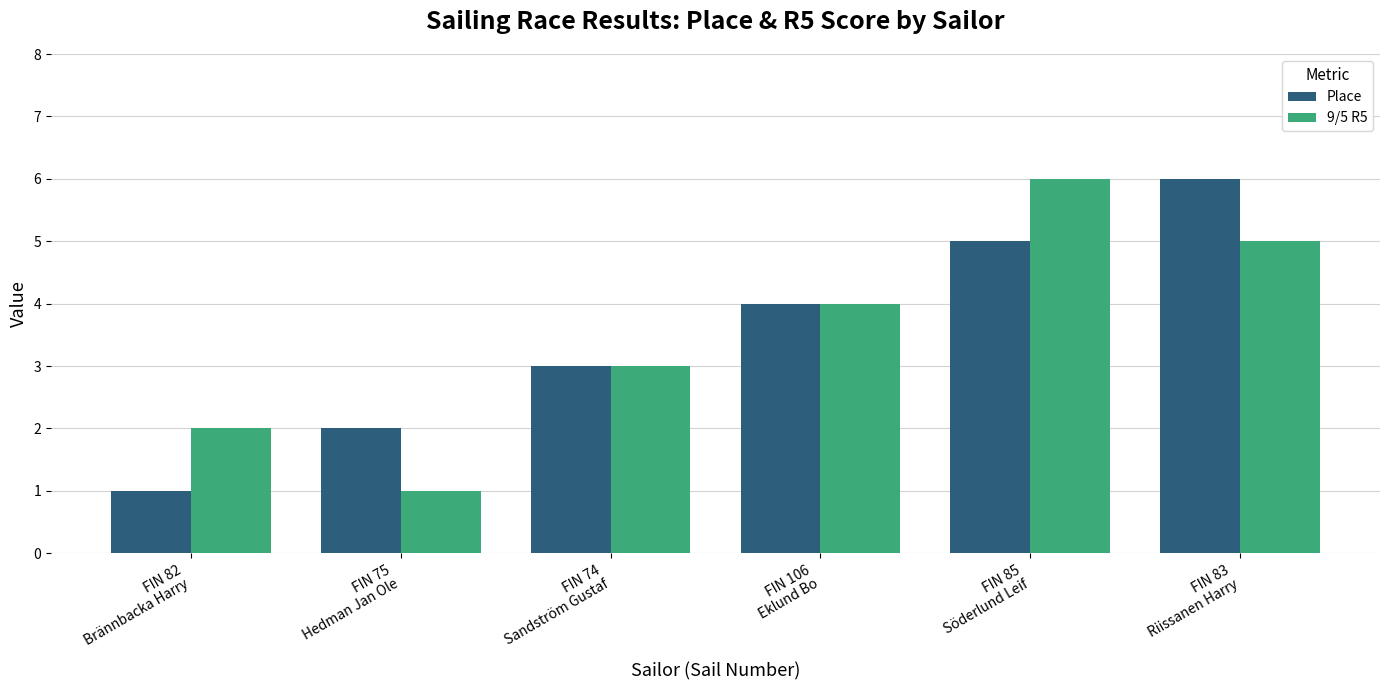

What is the average value of the Place series?

4